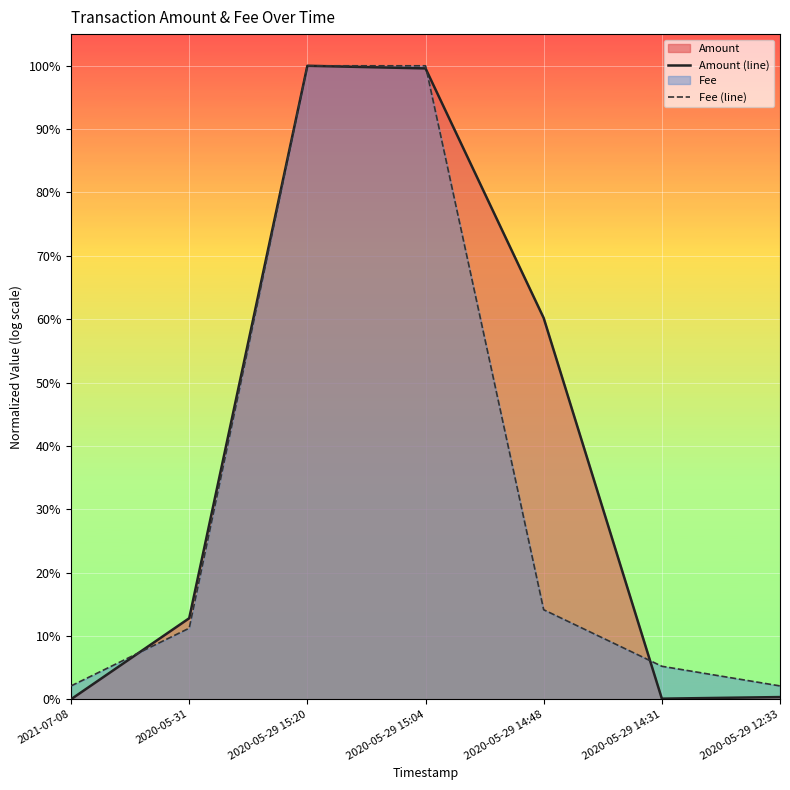

What is the maximum value shown in the chart?

1.0